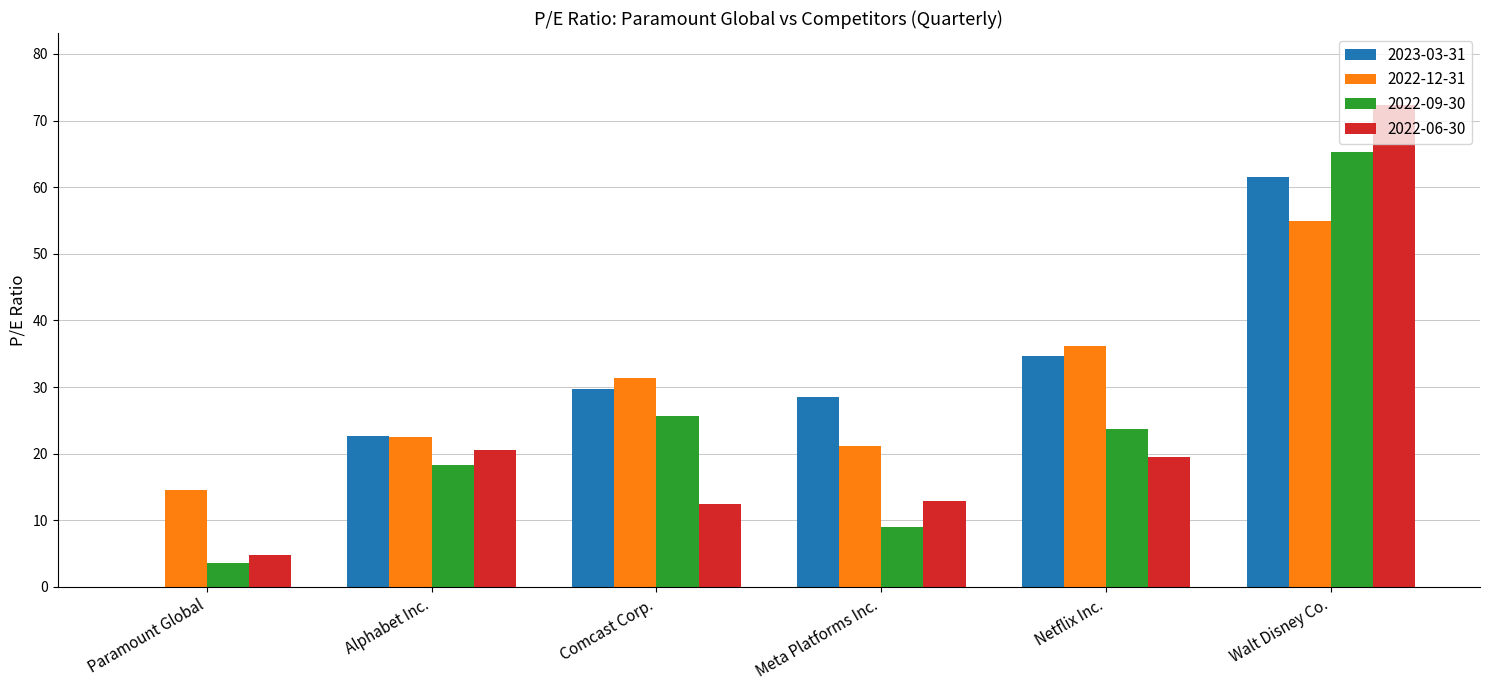

At which category is the sum across all series the highest?

Walt Disney Co.